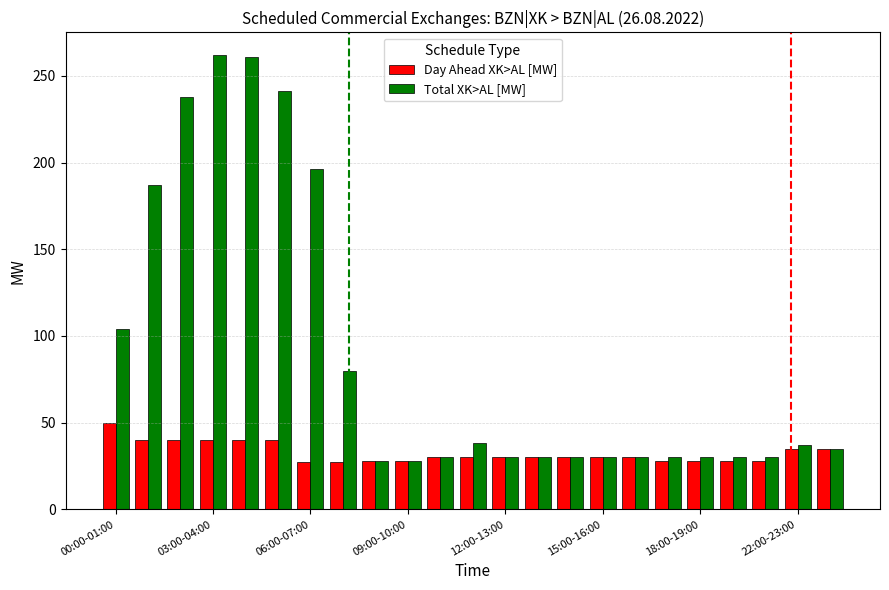

How many series are shown in this chart?

2